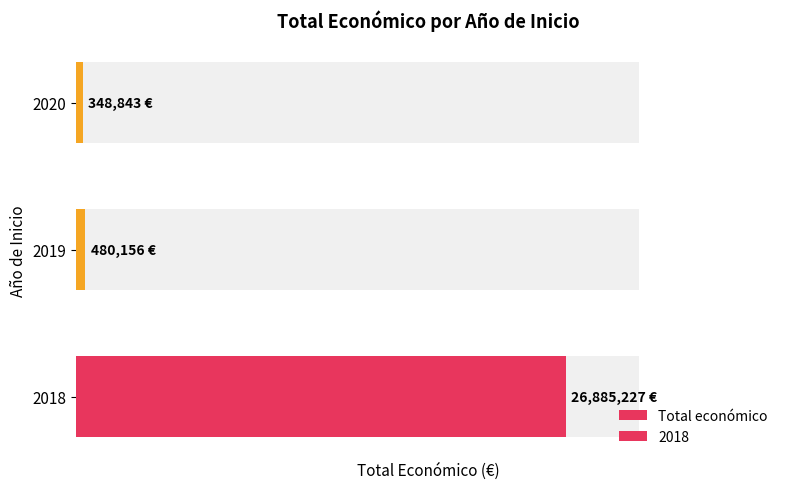

List the labels in order of value, largest first.

0, 1, 2